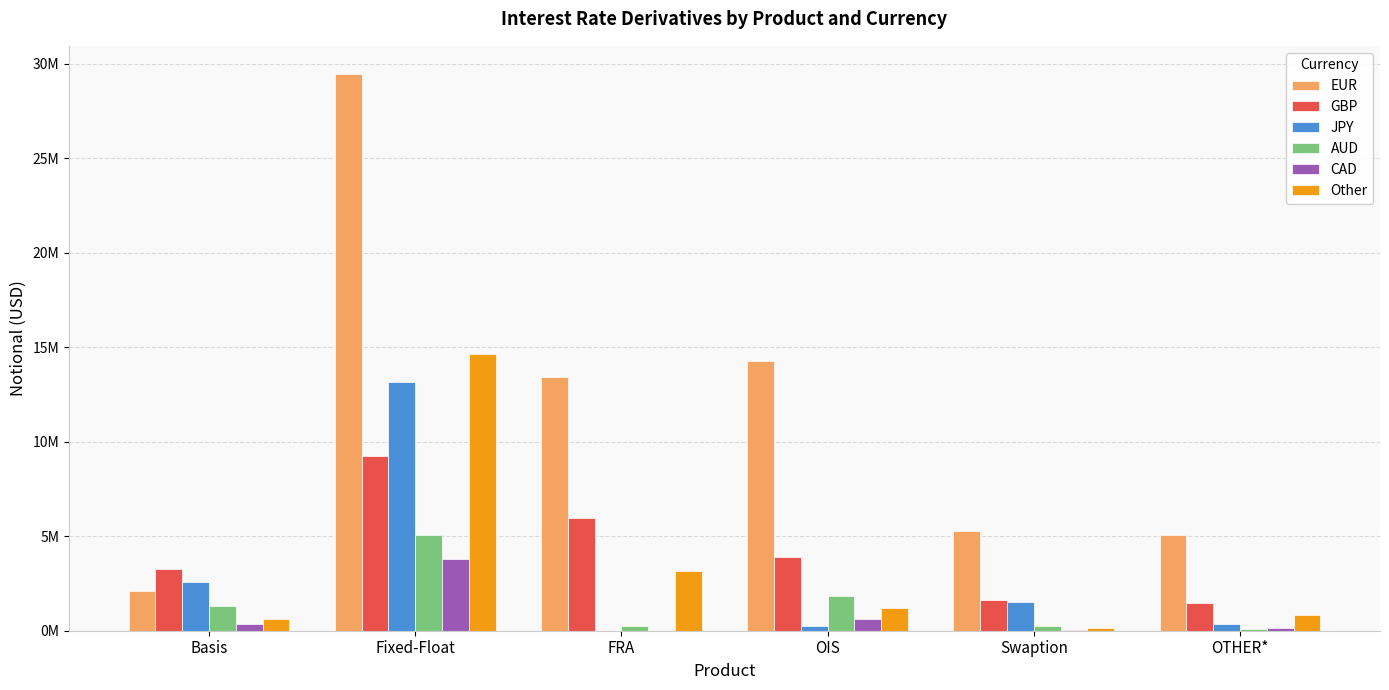

List the labels in order of AUD value, largest first.

Fixed-Float, OIS, Basis, Swaption, FRA, OTHER*